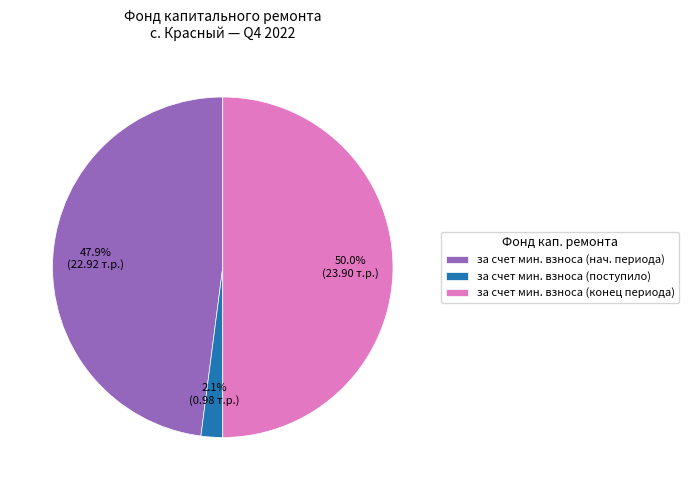

How much of the chart is everything except за счет мин. взноса (конец периода)?

50.0%